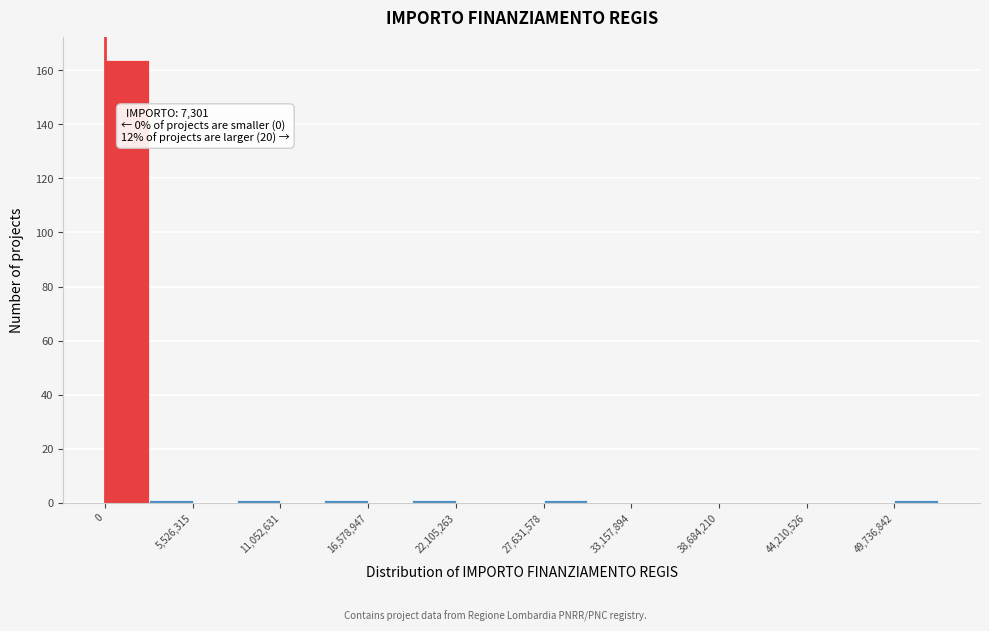

Around what value on the x-axis is the tallest bar? Give the approximate position of its centre, as read against the axis.

1000000